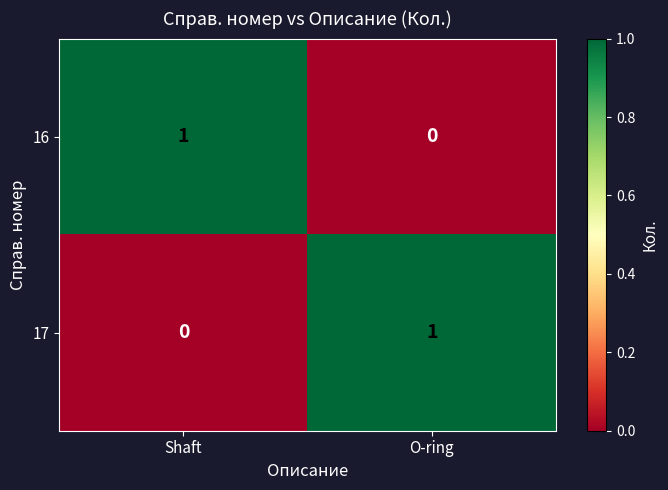

Is it true that 16 equals 1 at Shaft?

True